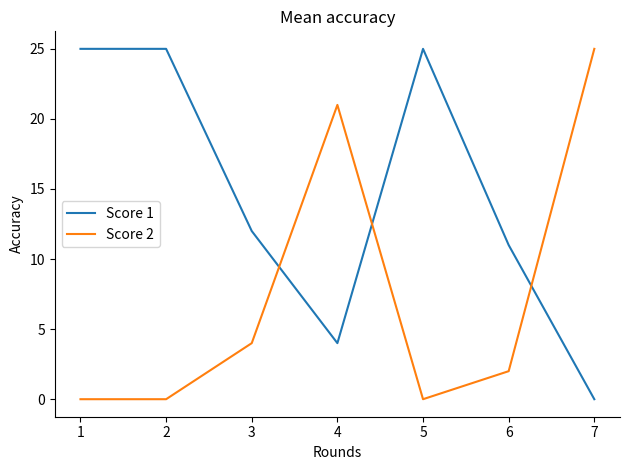

What value does the Score 1 series have at 1, to the nearest 5?

25